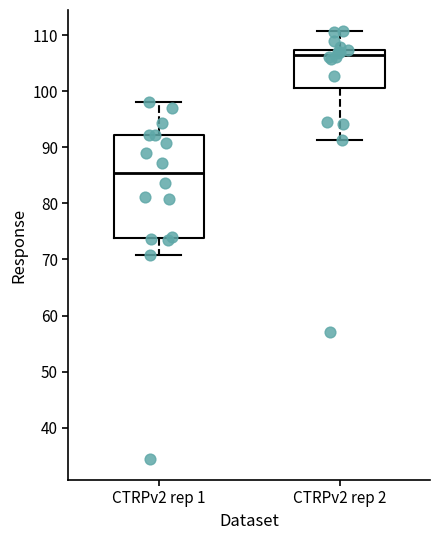

Reading left to right, transcribe this box plot: for each box, give where its median line is, the range the box spans, and where its two whiskers end, as read against the y-axis. The values are not printed on the chart, so give them approximately, as read against the axis.

CTRPv2 rep 1: median 85, box 74 to 92, whiskers 71 to 98
CTRPv2 rep 2: median 107 (just below the box's upper edge), box 101 to 107, whiskers 91 to 111